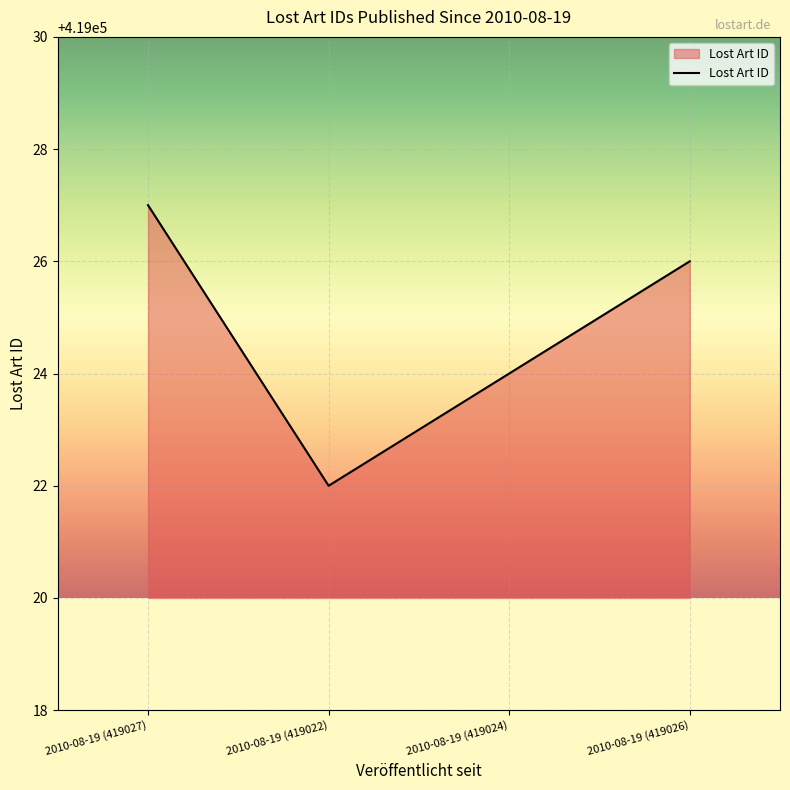

What is the average value?

419025